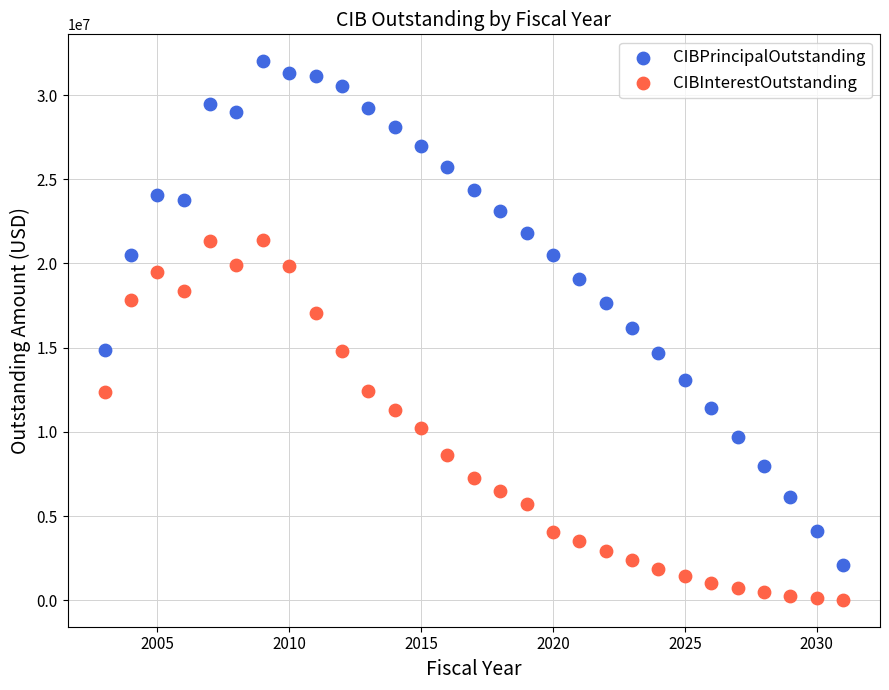

Which series contains the lowest Y value?

CIBInterestOutstanding